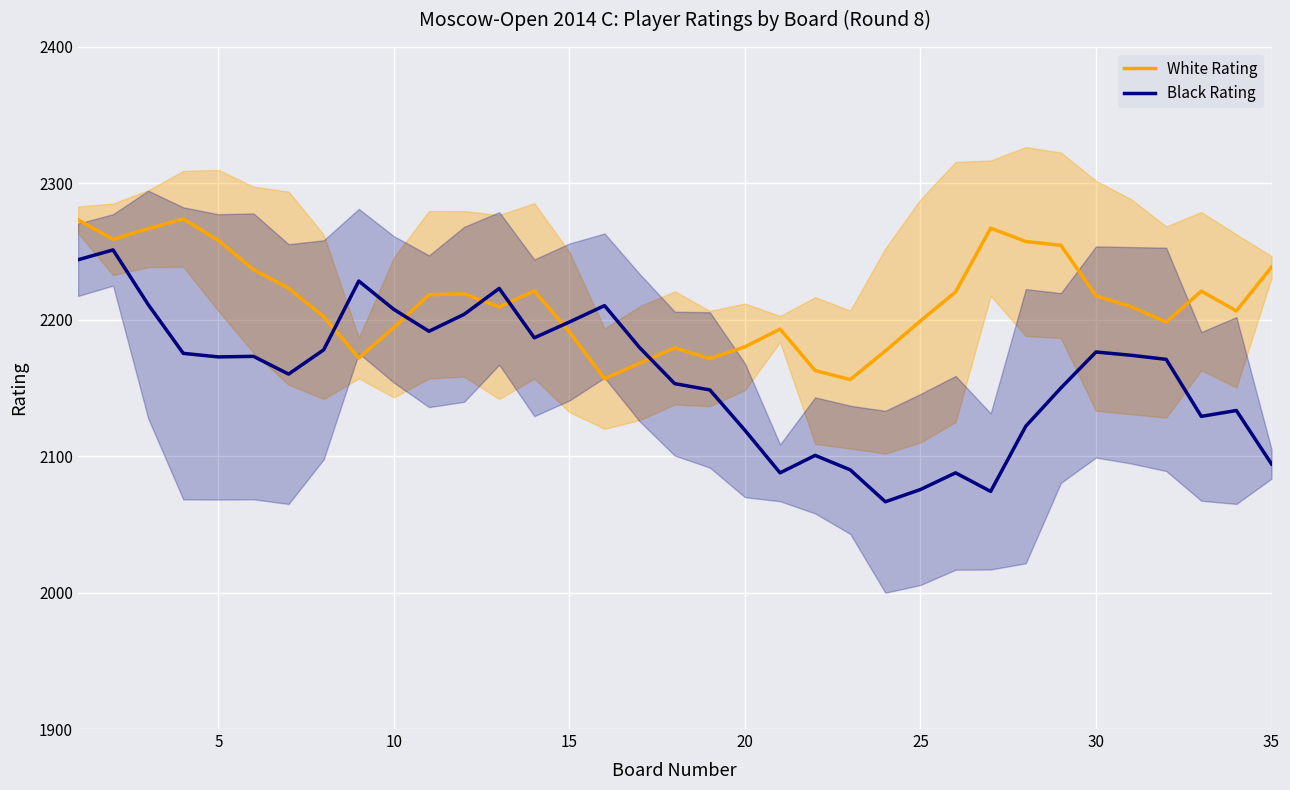

In Black Rating, how many points are lower than both neighbors (excluding endpoints)?

8